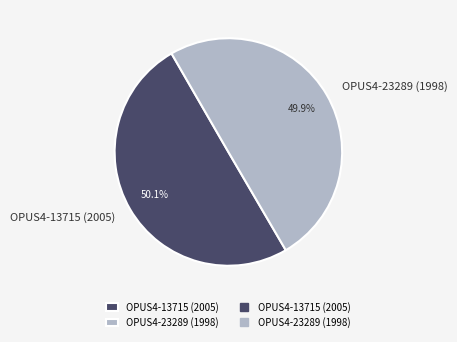

Is there a majority slice in this chart?

Yes